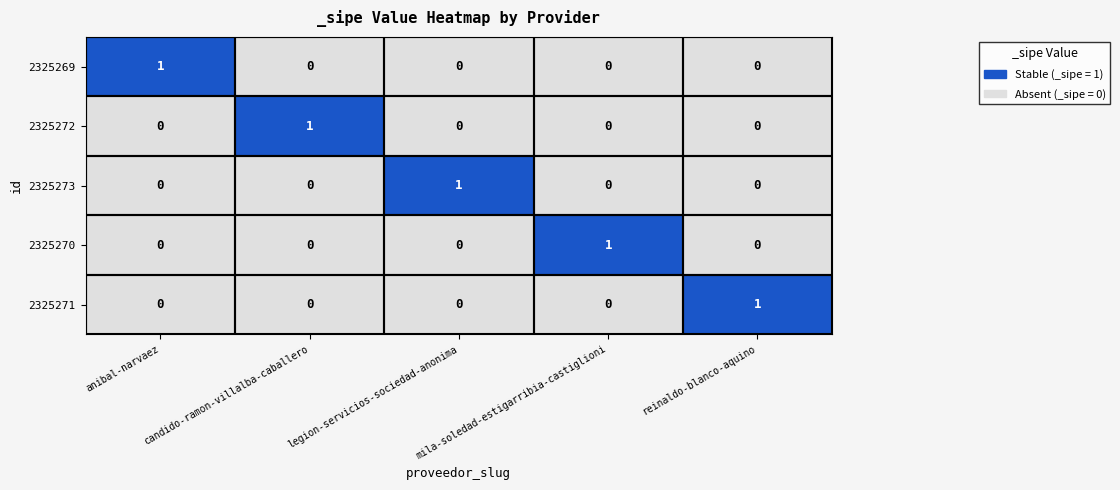

At how many categories does at least one series exceed 0?

5